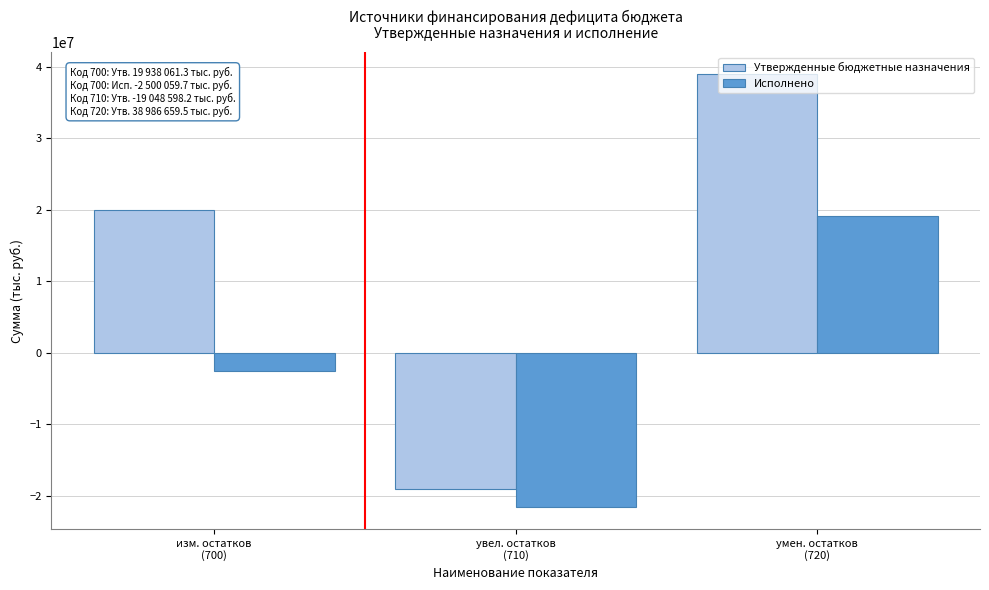

Rank the series by their average value, from lowest to highest.

Исполнено, Утвержденные бюджетные назначения